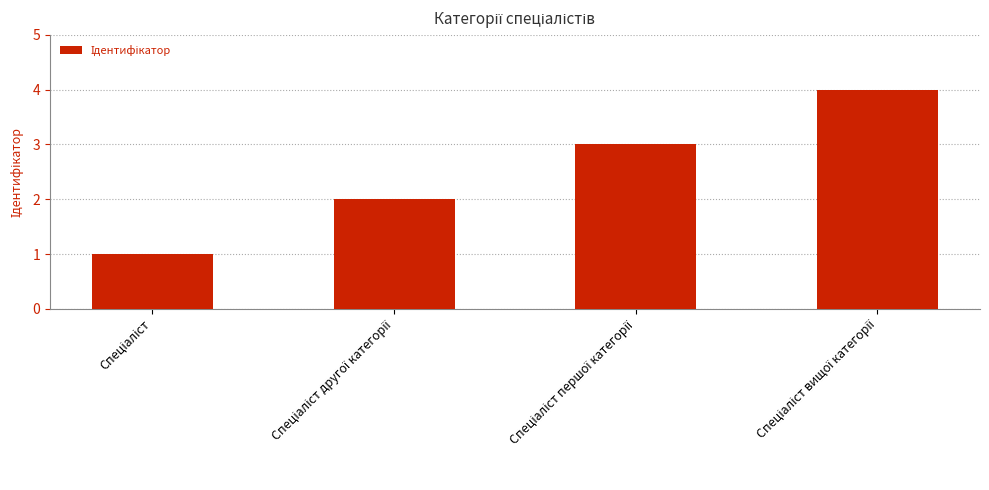

What is the sum of all values?

10